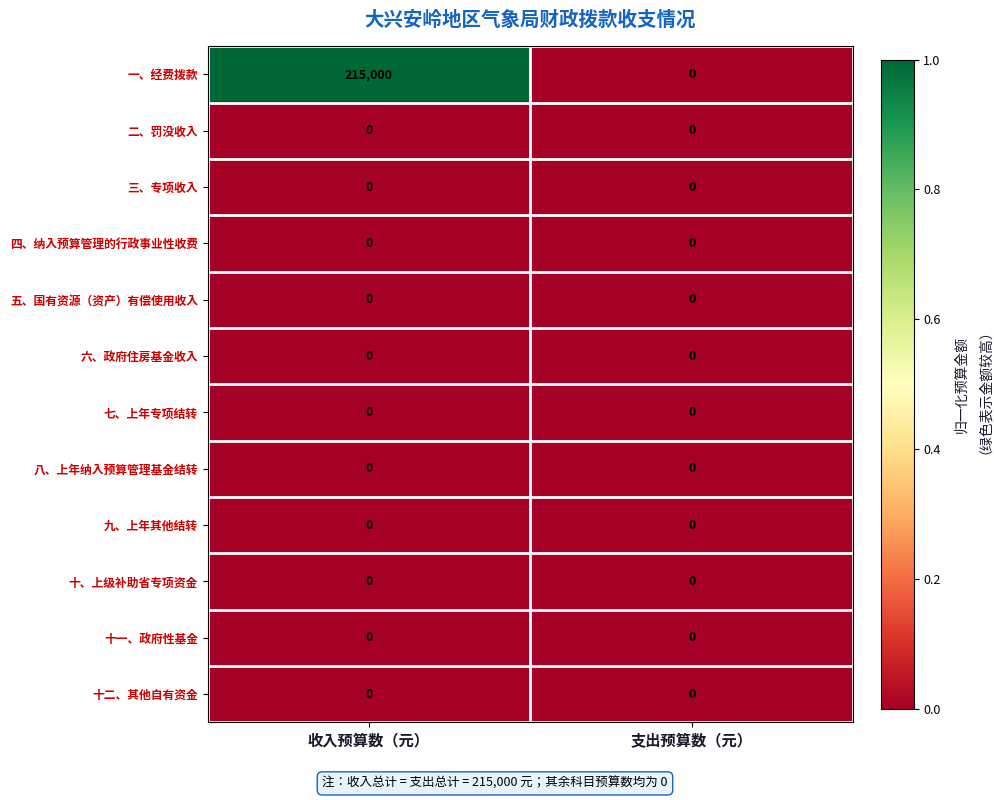

Reading left to right, what are all the values shown in this chart?

一、经费拨款: 收入预算数（元）=215000	支出预算数（元）=0
二、罚没收入: 收入预算数（元）=0	支出预算数（元）=0
三、专项收入: 收入预算数（元）=0	支出预算数（元）=0
四、纳入预算管理的行政事业性收费: 收入预算数（元）=0	支出预算数（元）=0
五、国有资源（资产）有偿使用收入: 收入预算数（元）=0	支出预算数（元）=0
六、政府住房基金收入: 收入预算数（元）=0	支出预算数（元）=0
七、上年专项结转: 收入预算数（元）=0	支出预算数（元）=0
八、上年纳入预算管理基金结转: 收入预算数（元）=0	支出预算数（元）=0
九、上年其他结转: 收入预算数（元）=0	支出预算数（元）=0
十、上级补助省专项资金: 收入预算数（元）=0	支出预算数（元）=0
十一、政府性基金: 收入预算数（元）=0	支出预算数（元）=0
十二、其他自有资金: 收入预算数（元）=0	支出预算数（元）=0